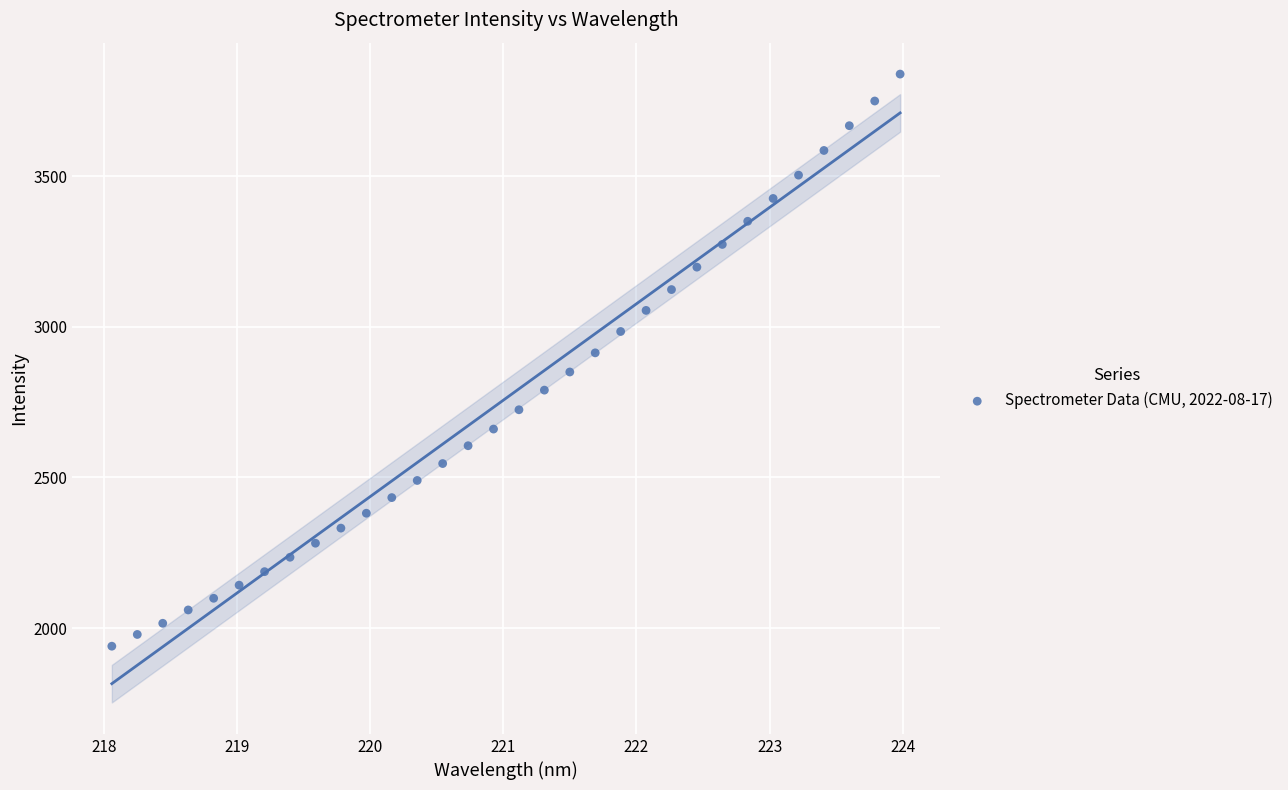

What is the range of X values (max minus min)?

5.9